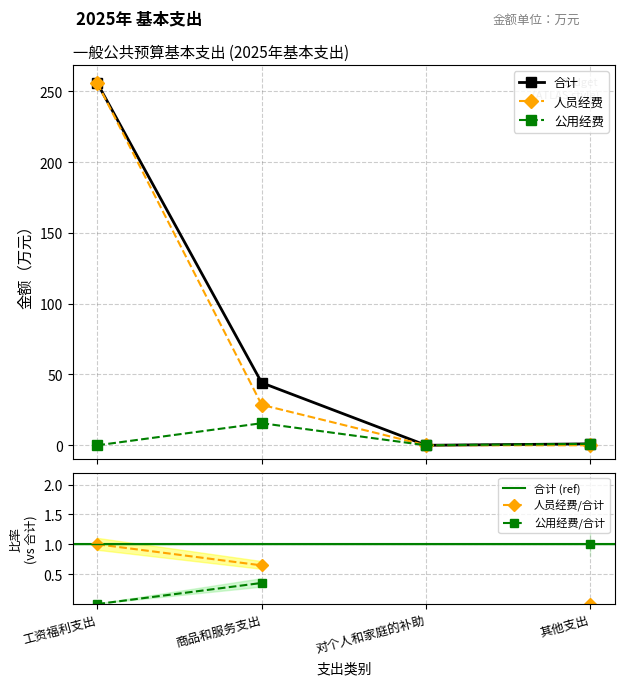

Reading left to right, list all the values displayed in this chart.

合计: 工资福利支出=255.8	商品和服务支出=44.2	对个人和家庭的补助=0.0	其他支出=1.0
人员经费: 工资福利支出=255.8	商品和服务支出=28.6	对个人和家庭的补助=0.0	其他支出=0.0
公用经费: 工资福利支出=0.0	商品和服务支出=15.6	对个人和家庭的补助=0.0	其他支出=1.0